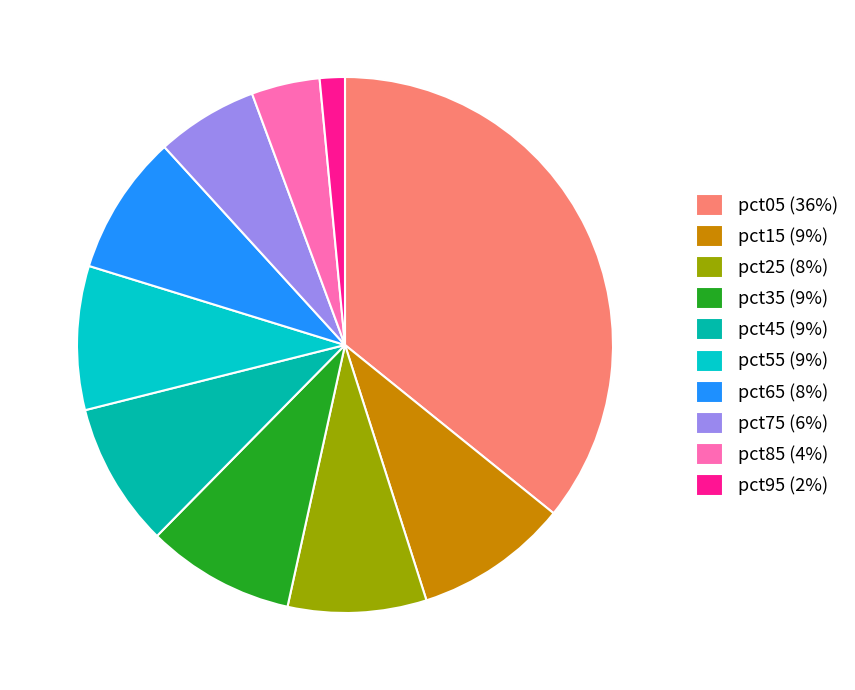

True or false: pct45 accounts for 9% of the total.

True